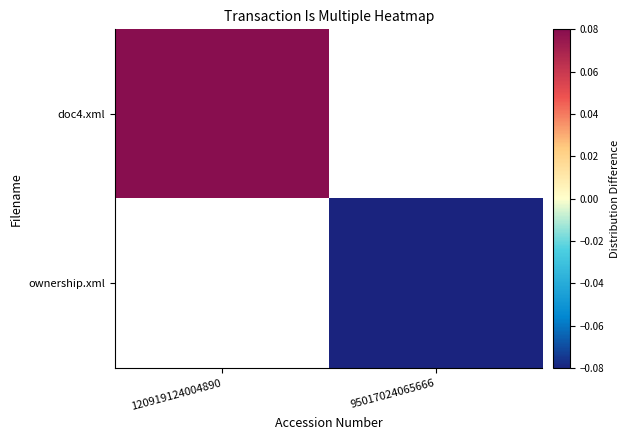

The doc4.xml series shows 0.1 at 120919124004890. True or false?

True